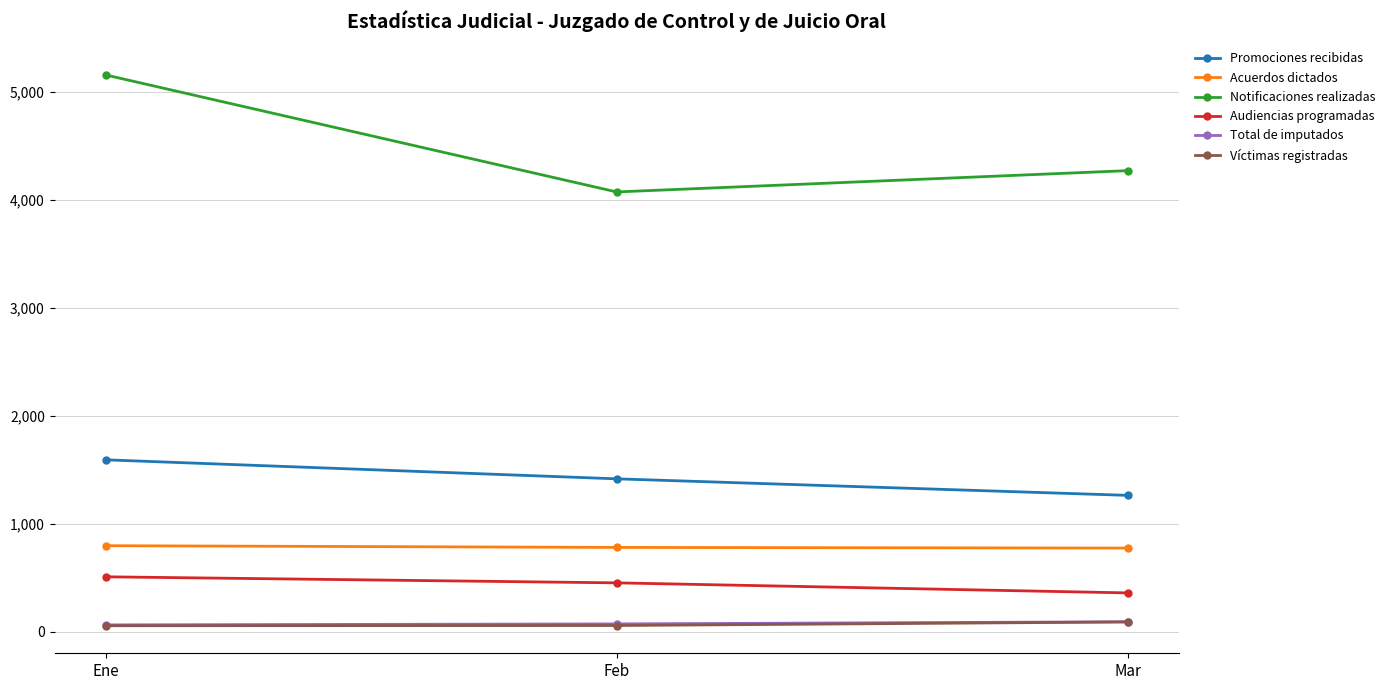

Which category has the highest value across all series?

Ene